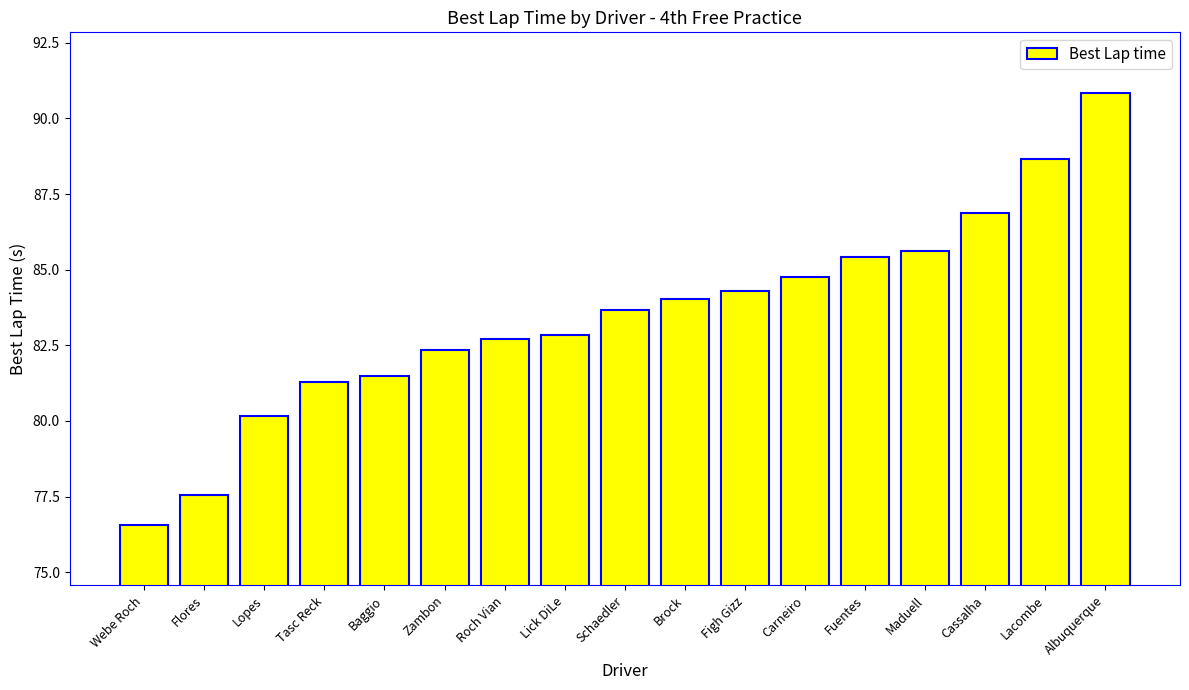

Reading right to left, list all the values displayed in this chart.

90.8	88.7	86.9	85.6	85.4	84.8	84.3	84.0	83.7	82.8	82.7	82.4	81.5	81.3	80.2	77.5	76.6